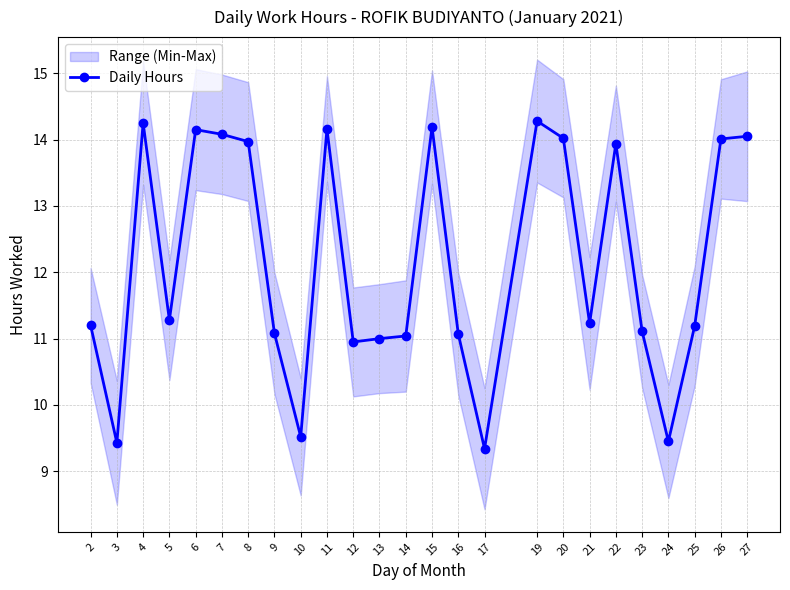

Where is the first local maximum?

4